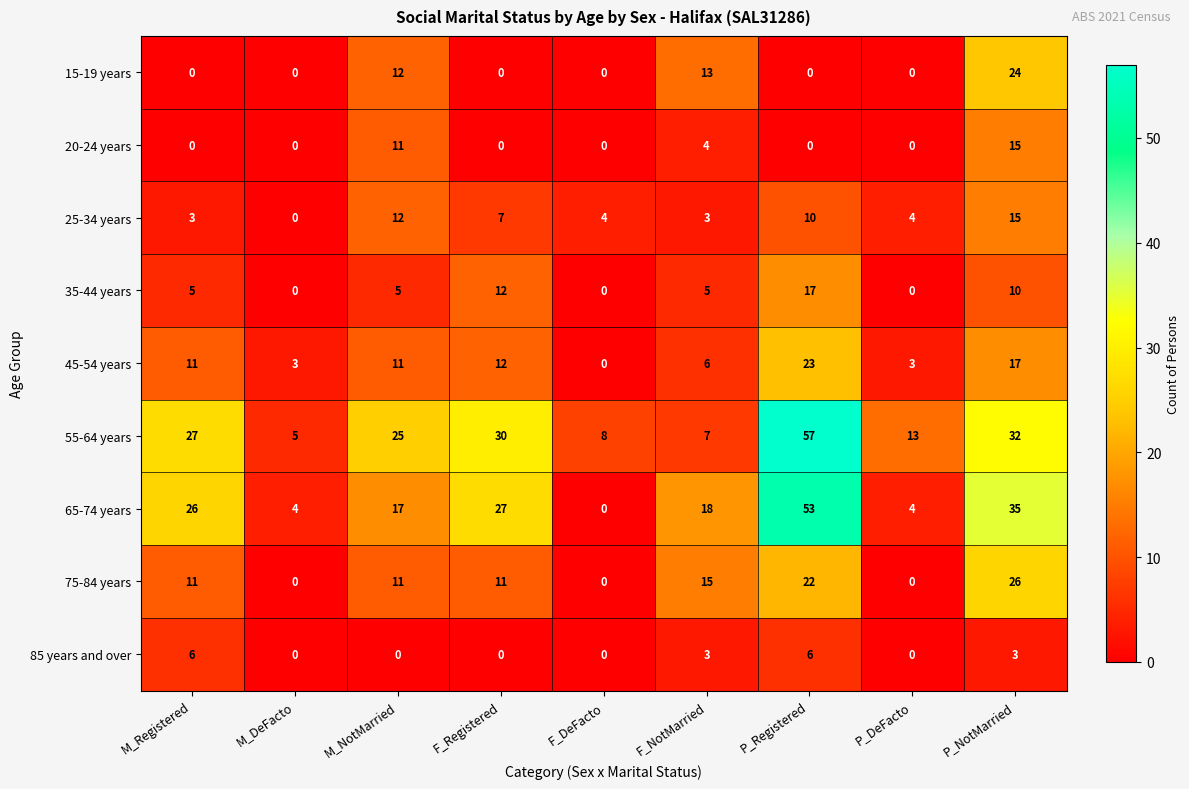

Which series changed the most between M_Registered and F_DeFacto?

65-74 years